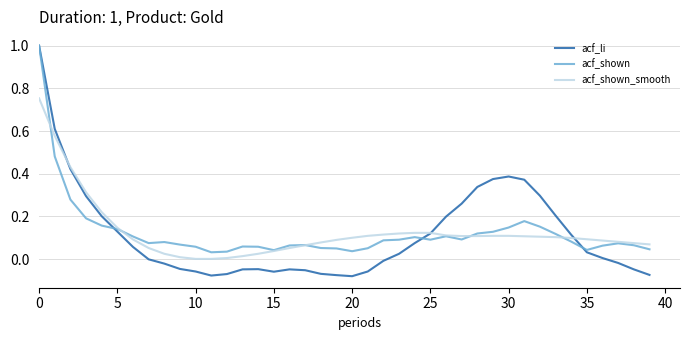

Which series has the widest spread of values?

acf_li